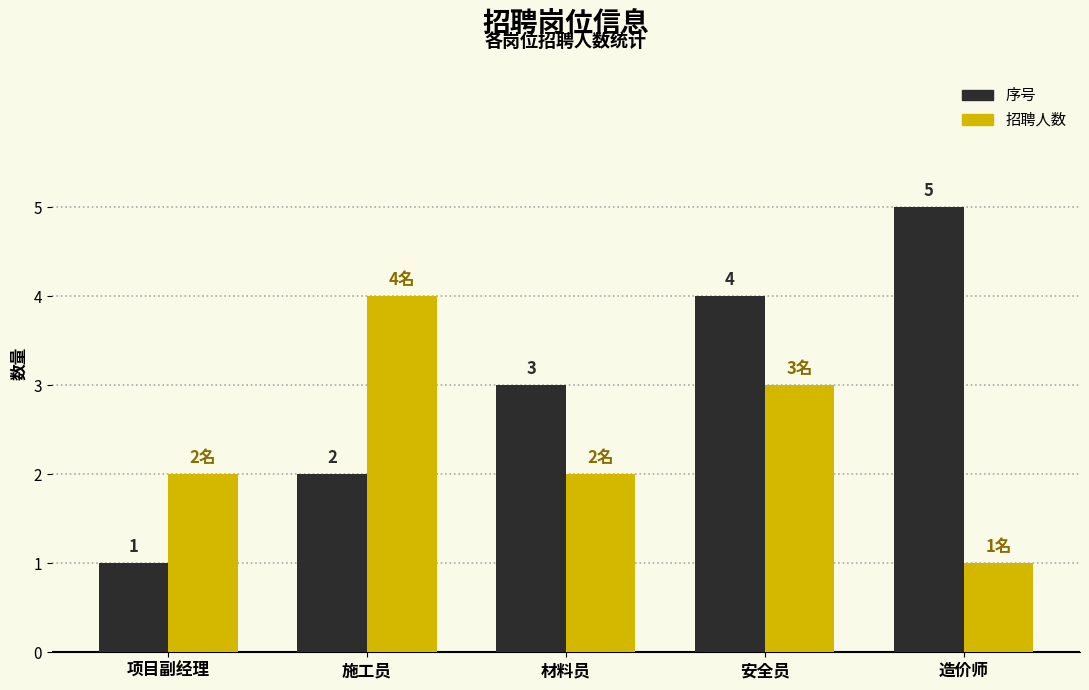

Which category has the lowest value in the 招聘人数 series?

造价师